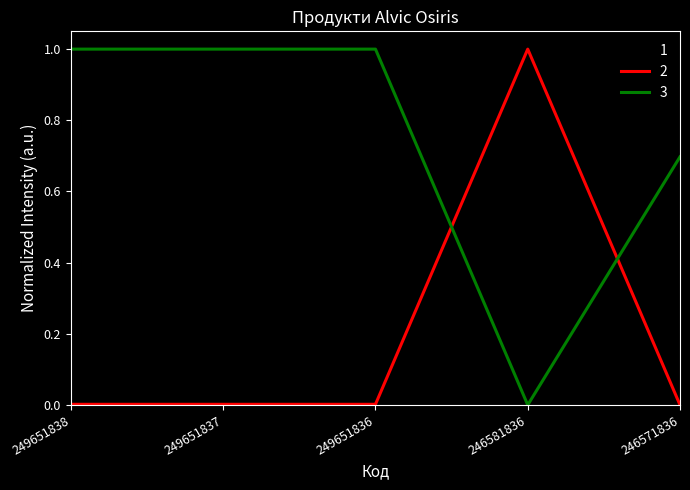

At which category is the sum across all series the highest?

246571836